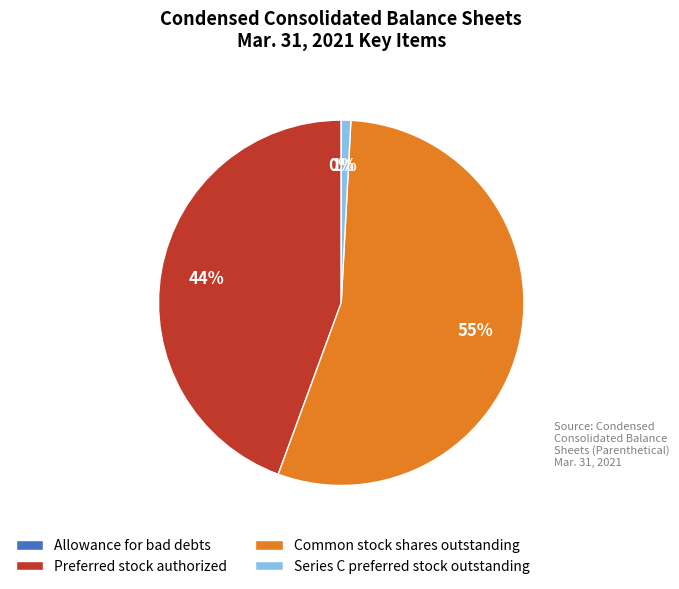

Which slice is the largest?

Common stock shares outstanding